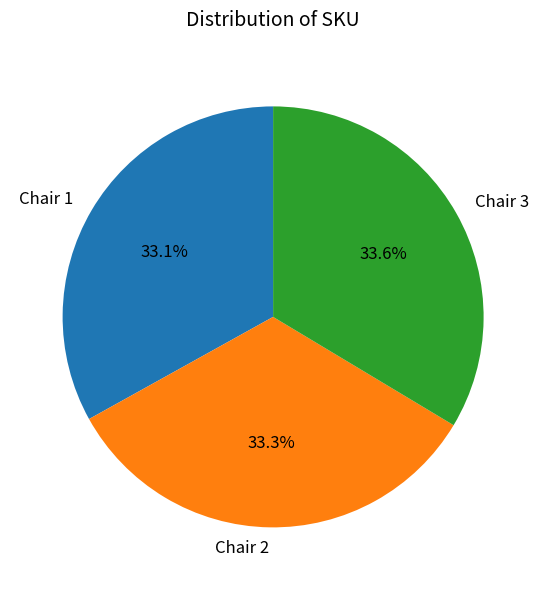

Is there a majority slice in this chart?

No